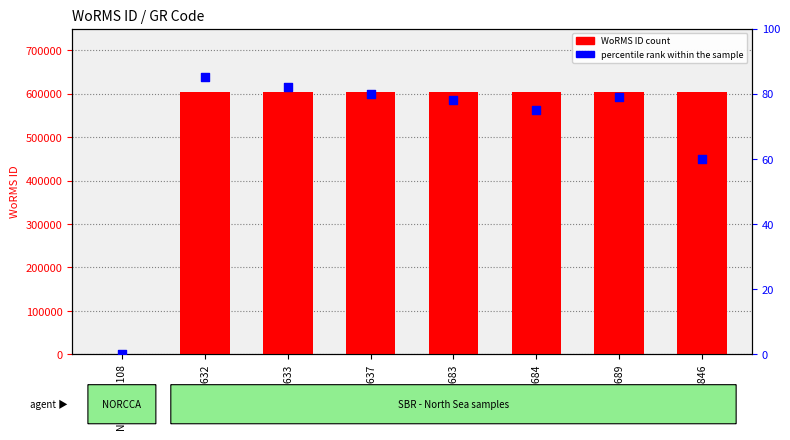

Which series reaches the minimum Y coordinate?

WoRMS ID